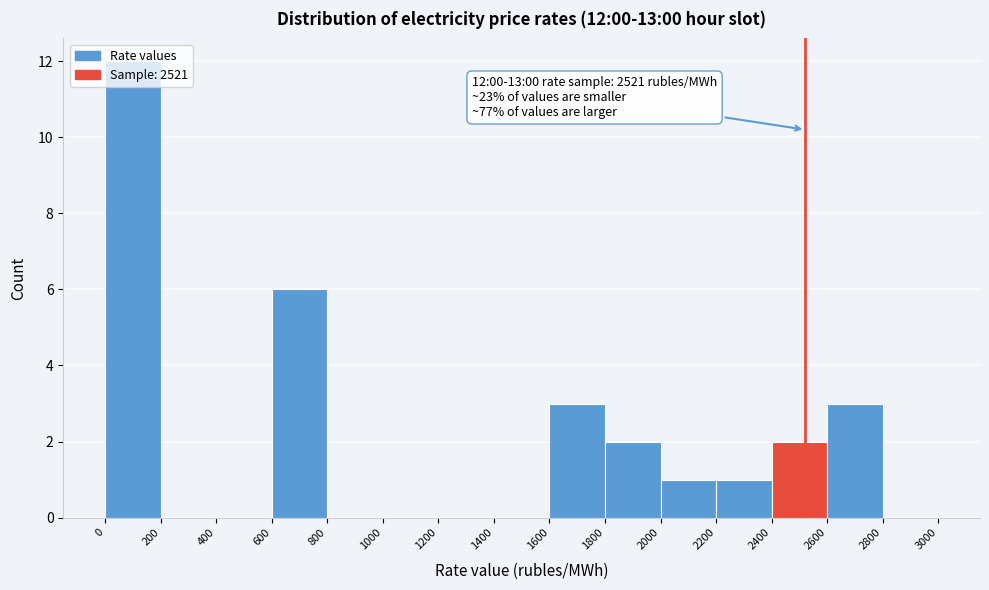

Which range on the x-axis has the tallest bar?

0 to 200